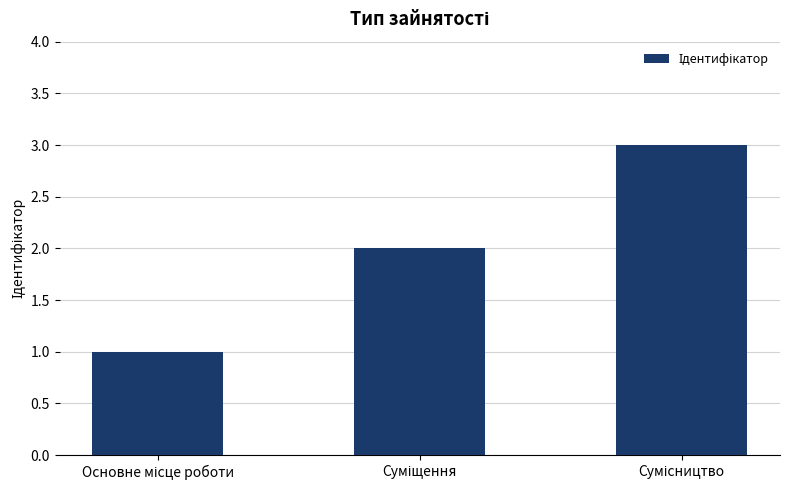

What is the sum of all values?

6